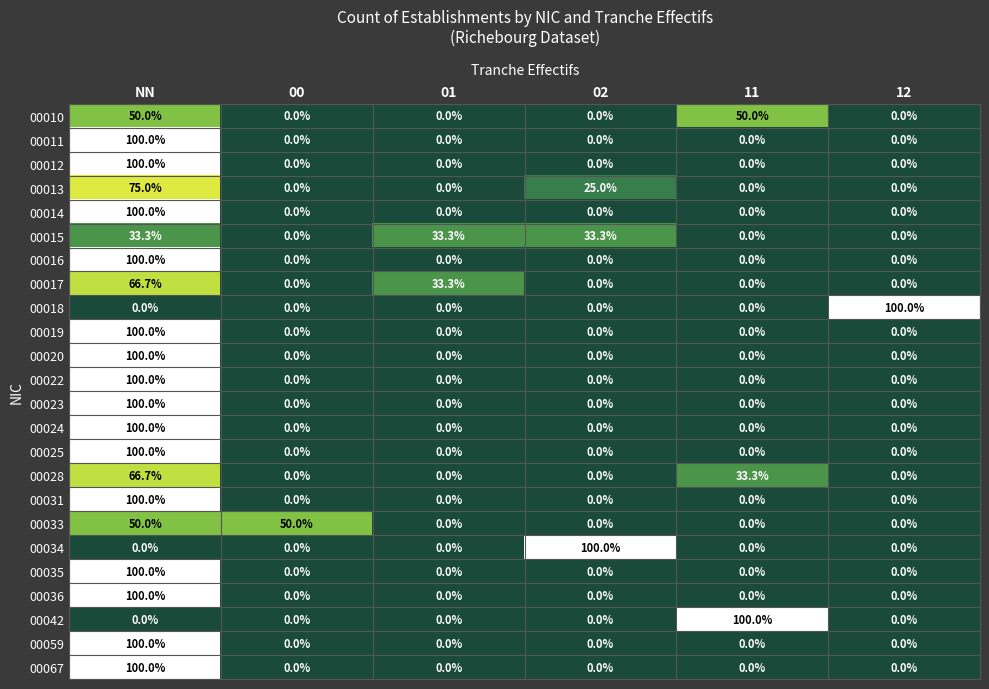

What is the maximum value shown in the chart?

100.0